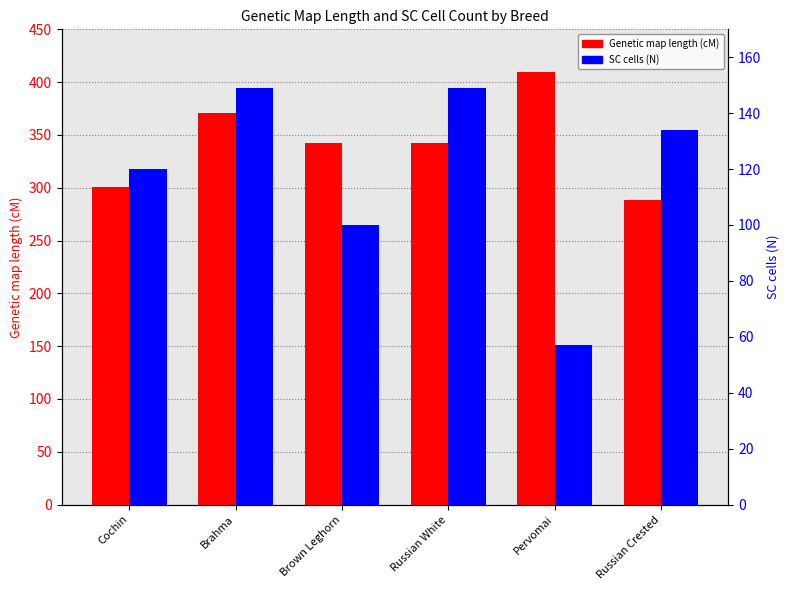

How many data points in Genetic map length (cM) are above 342?

2